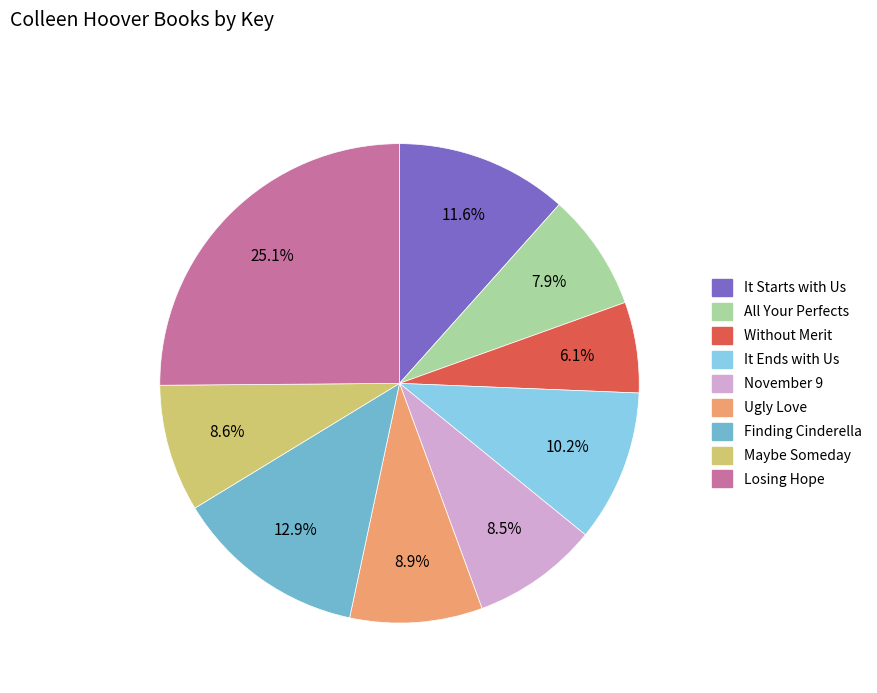

Does It Starts with Us account for over 50% of the chart?

No